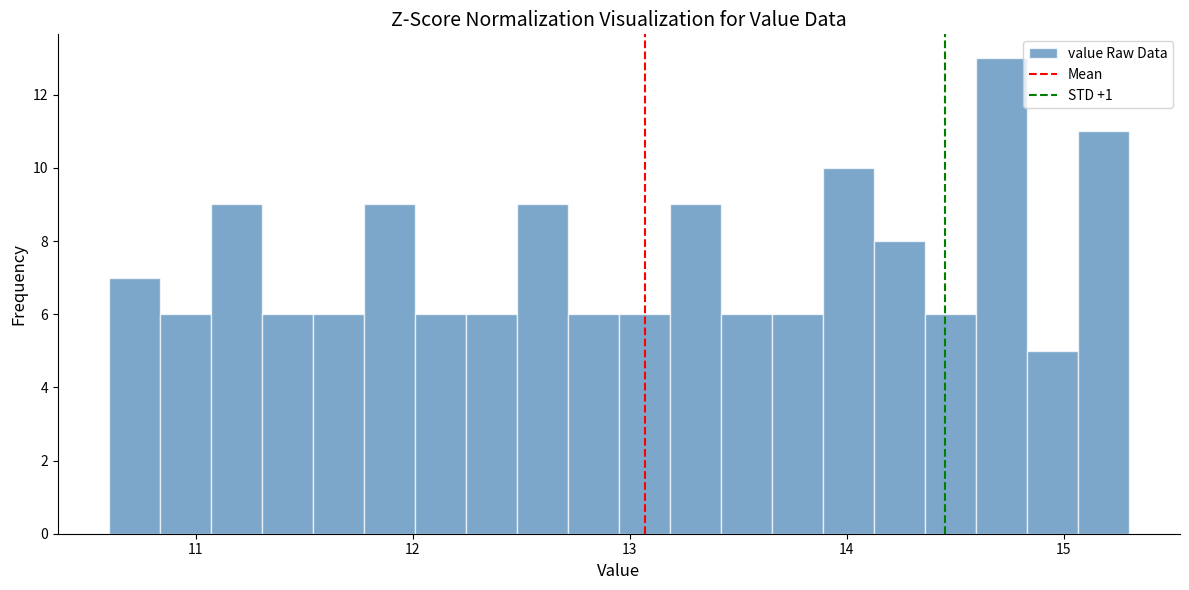

Read against the x-axis, roughly where is the centre of the tallest bar?

14.7